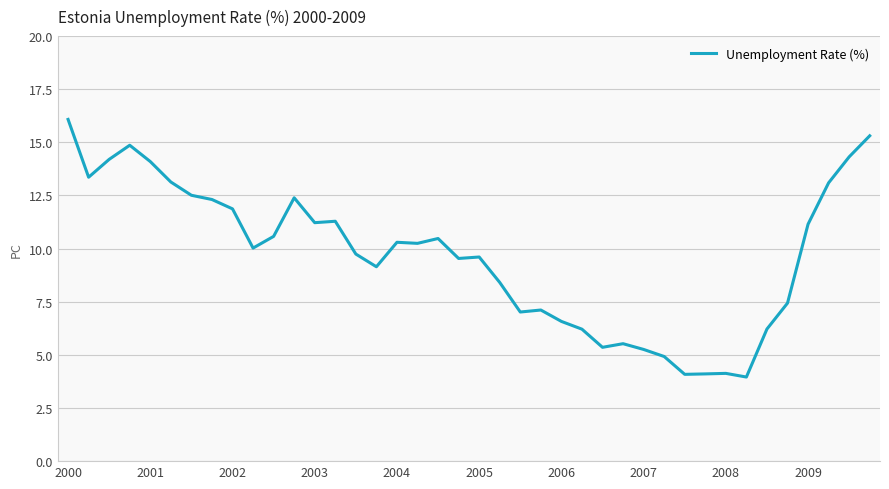

What is the smallest value displayed?

4.0